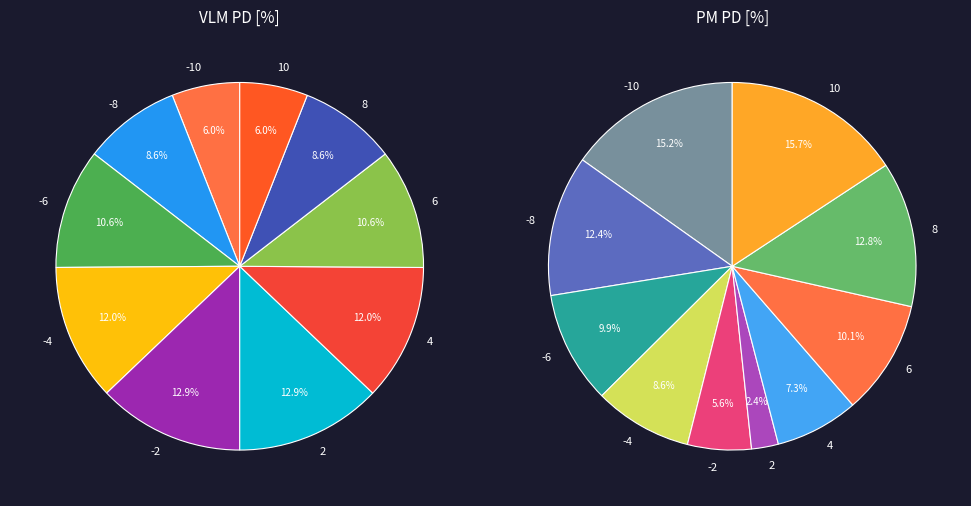

Do 8 and 0 together represent more than half of the pie?

No